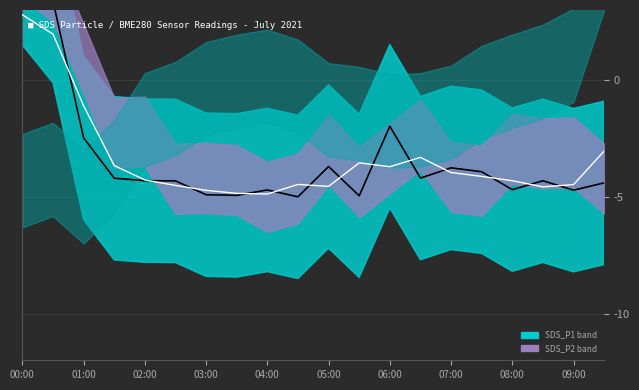

Where is the first local minimum for SDS_P1 smooth?

04:00